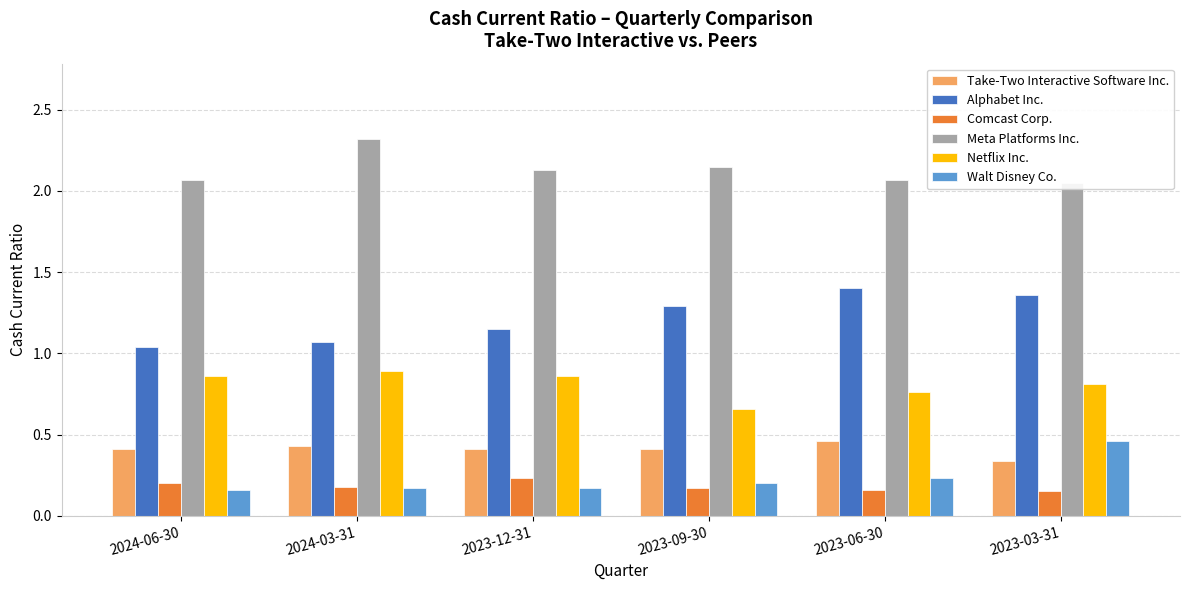

What is the total value across all series at 2024-03-31?

5.1